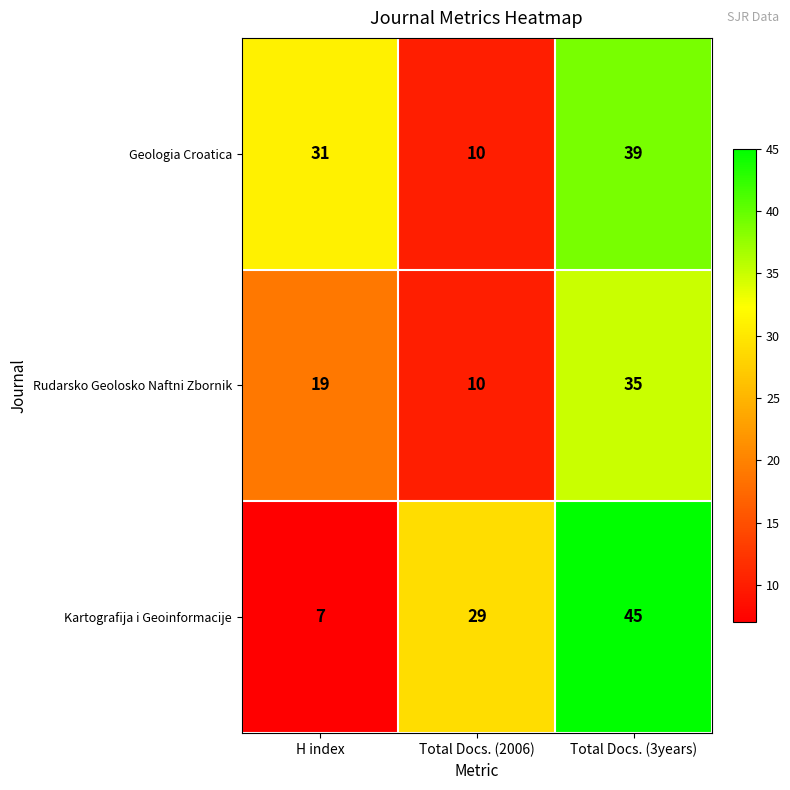

What is the difference between the highest and lowest values at H index?

24